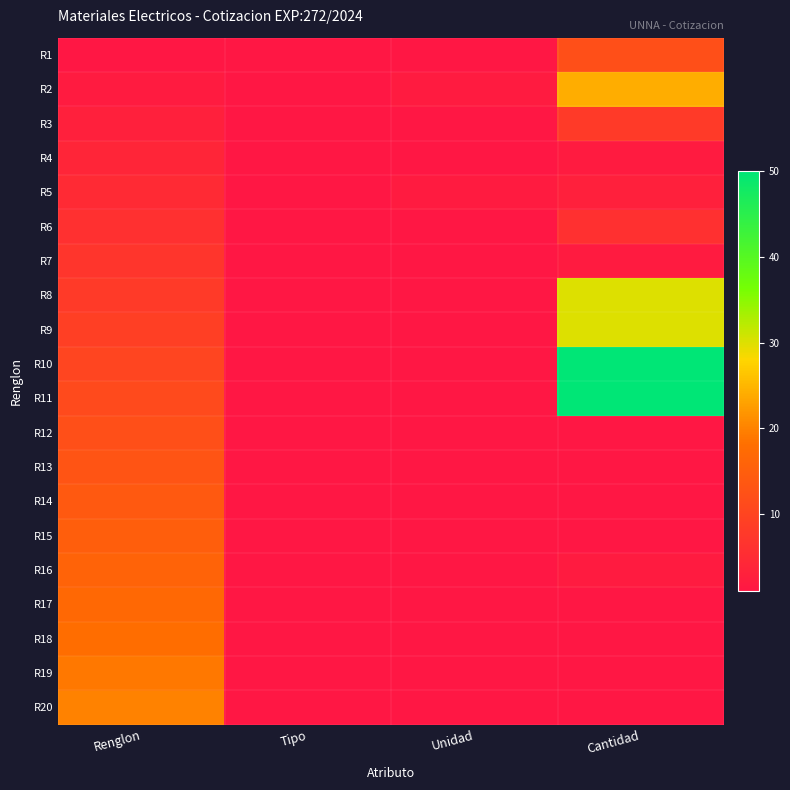

Which series has the largest total across all categories?

R11